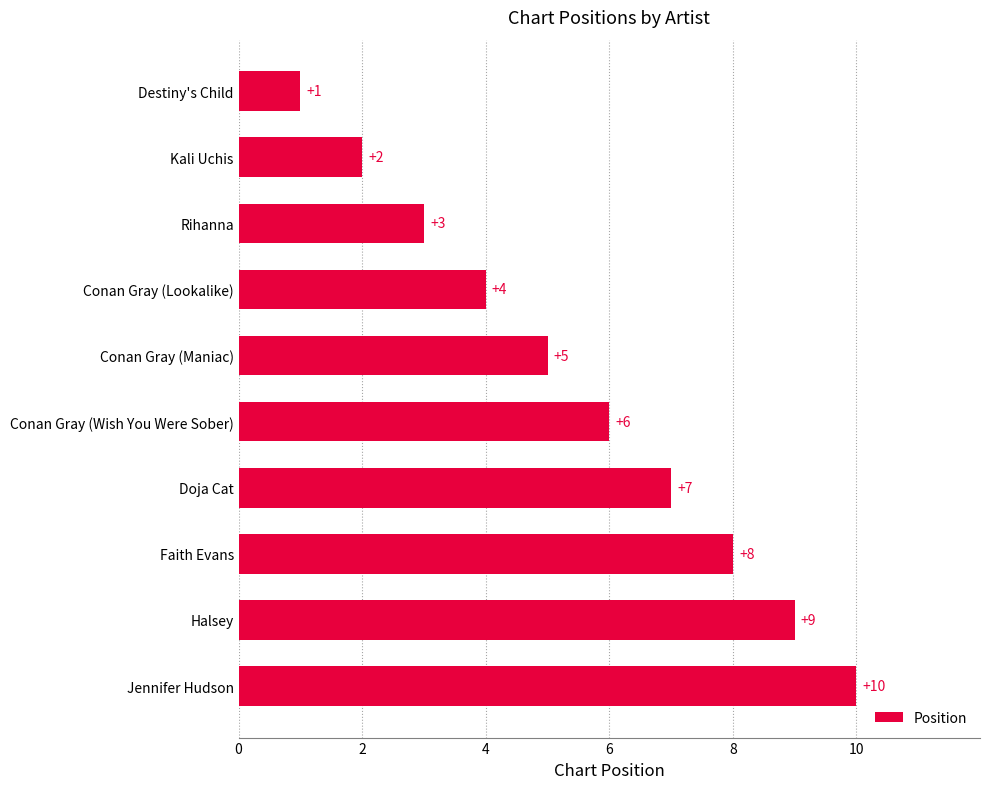

Are the bars grouped side by side (vs. stacked)?

No